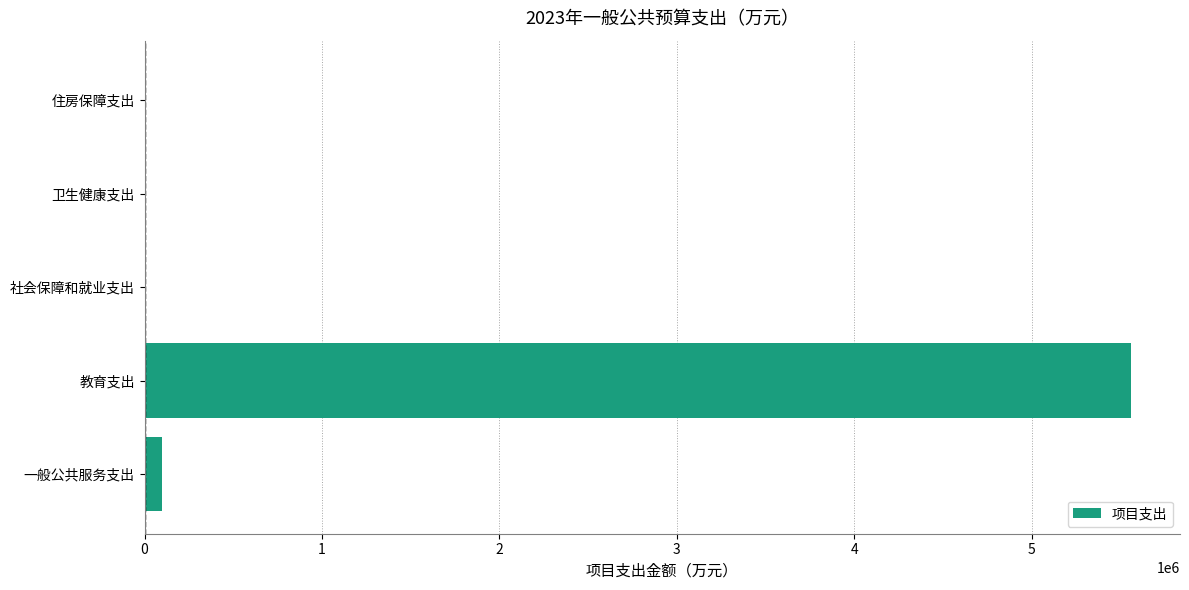

What is the sum of all values?

5657266.1